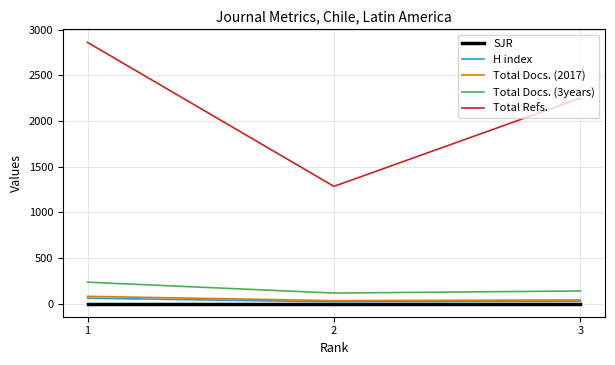

What is the difference between the second highest and minimum values in the Total Refs. series?

966